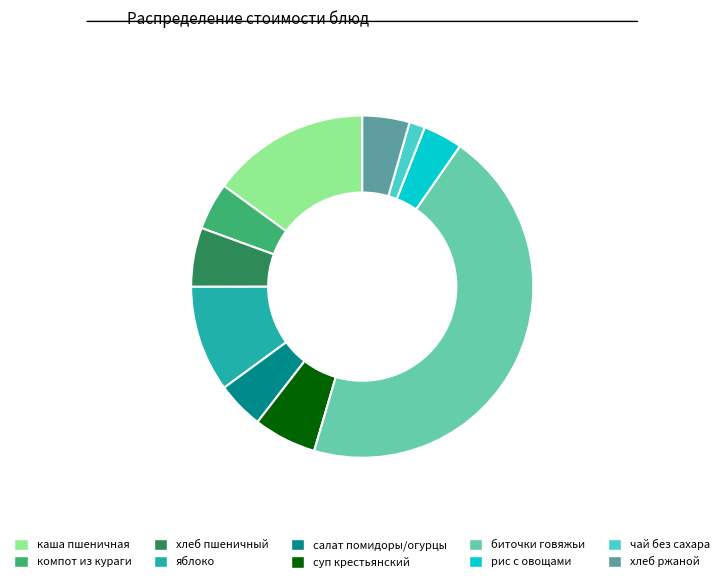

True or false: яблоко accounts for 10% of the total.

True